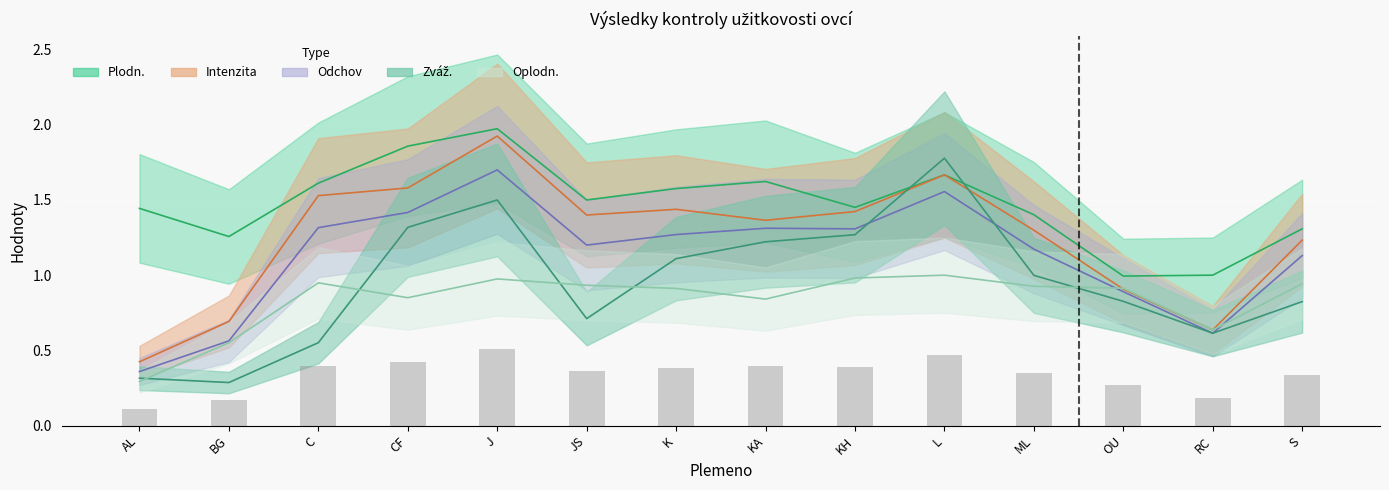

Which category has the highest value across all series?

J